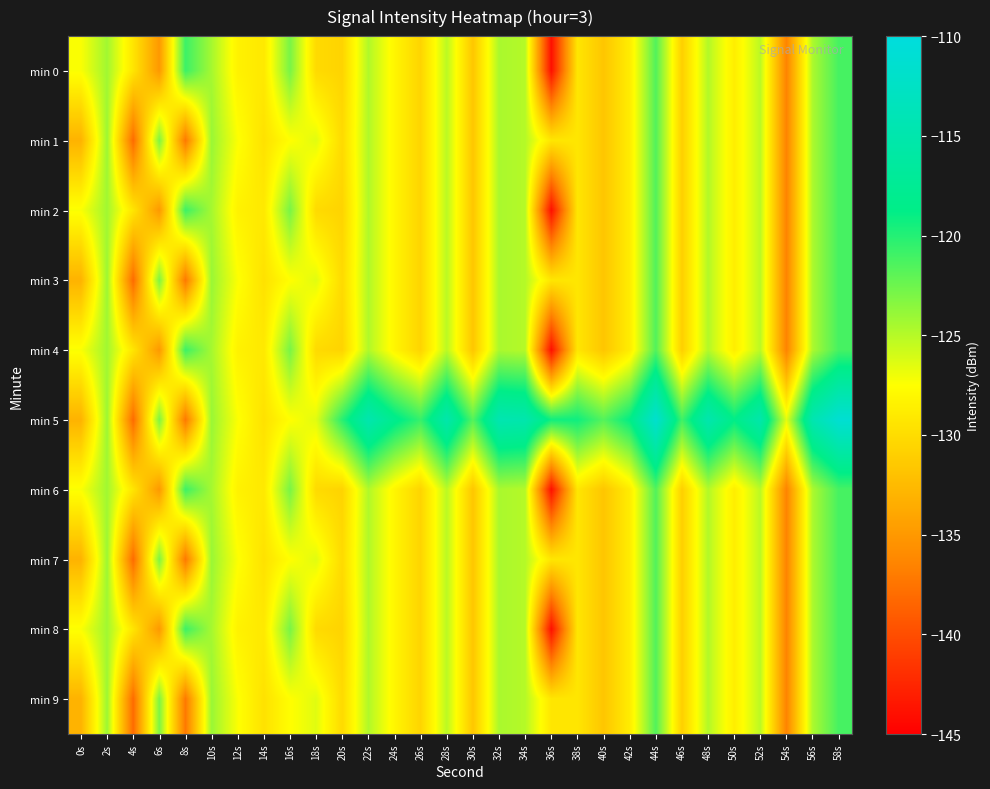

At which category is the sum across all series the highest?

58s